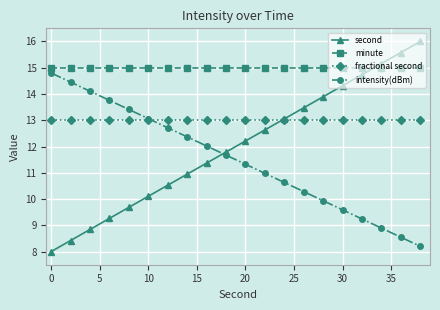

What is the maximum value for second?

16.0